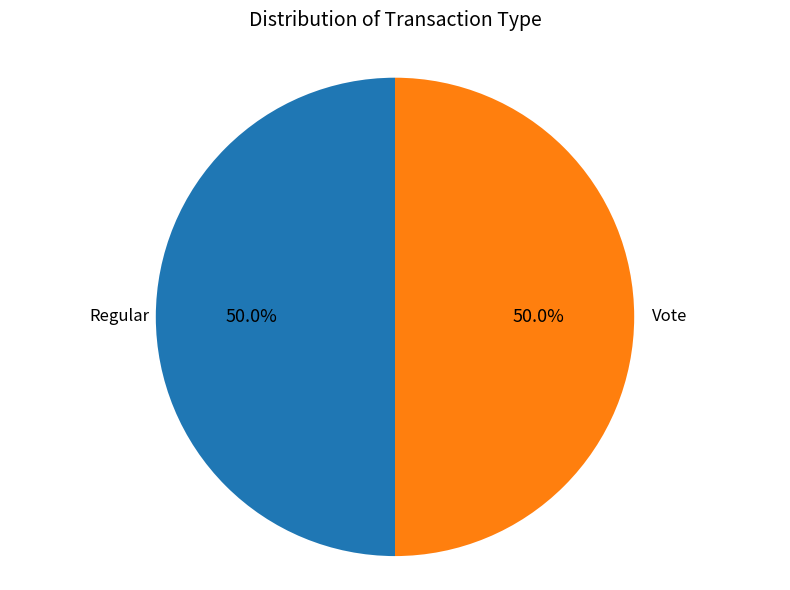

To the nearest percent, what is the combined percentage of Regular and Vote?

100%